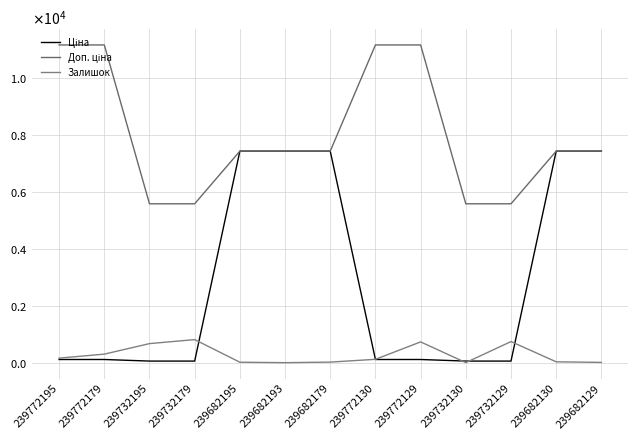

The value of Залишок at 239682179 is 20.0. True or false?

True